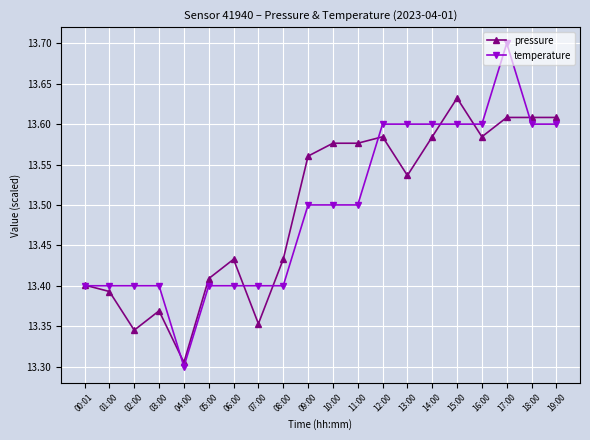

How many temperature values are between 13 and 14?

20